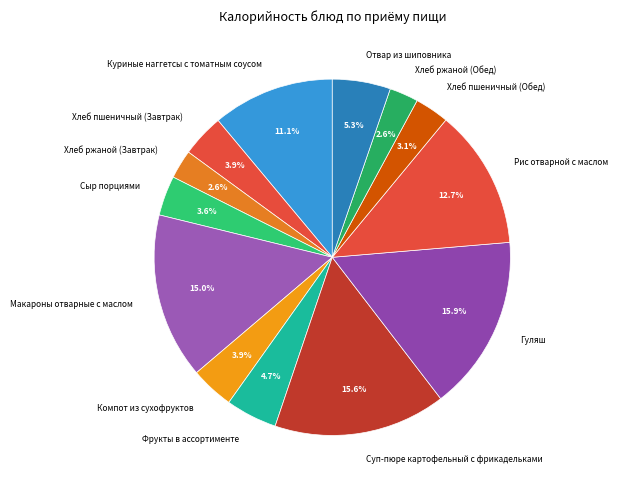

To the nearest percent, what is the combined percentage of Компот из сухофруктов and Хлеб пшеничный (Завтрак)?

8%